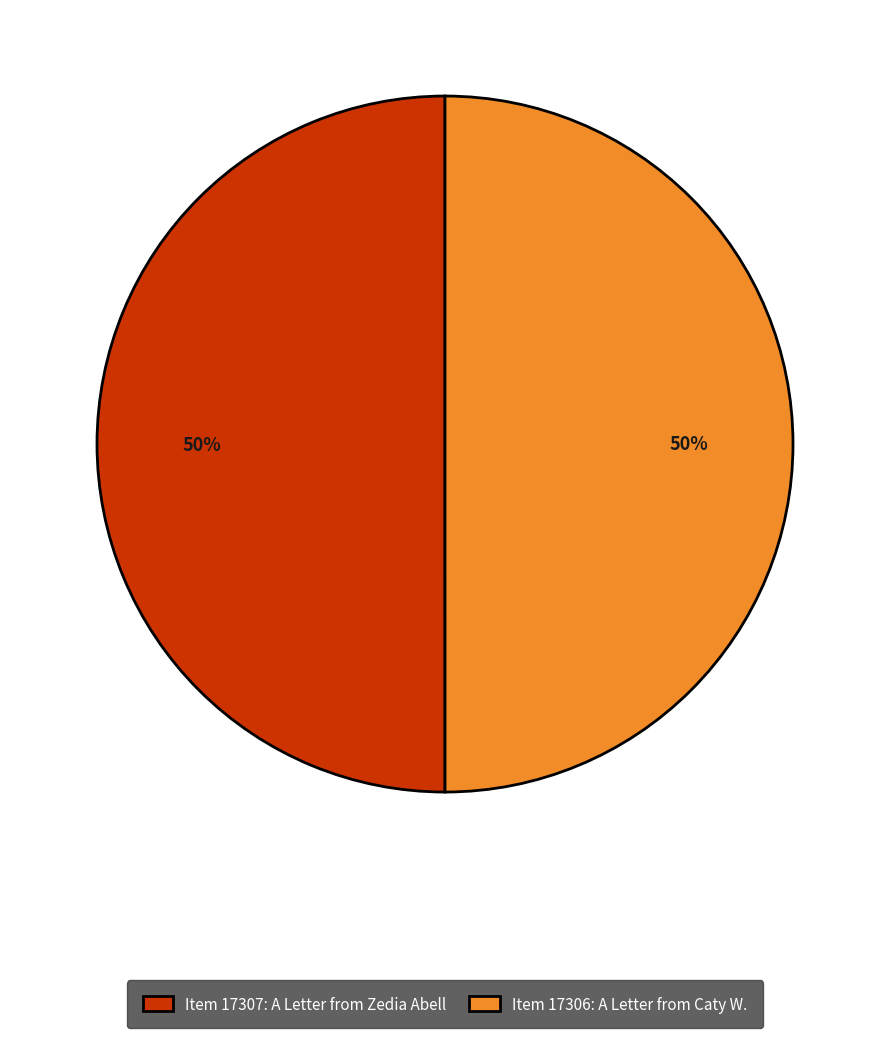

What is the ratio of the value at Item 17307: A Letter from Zedia Abell to the value at Item 17306: A Letter from Caty W.?

1.0